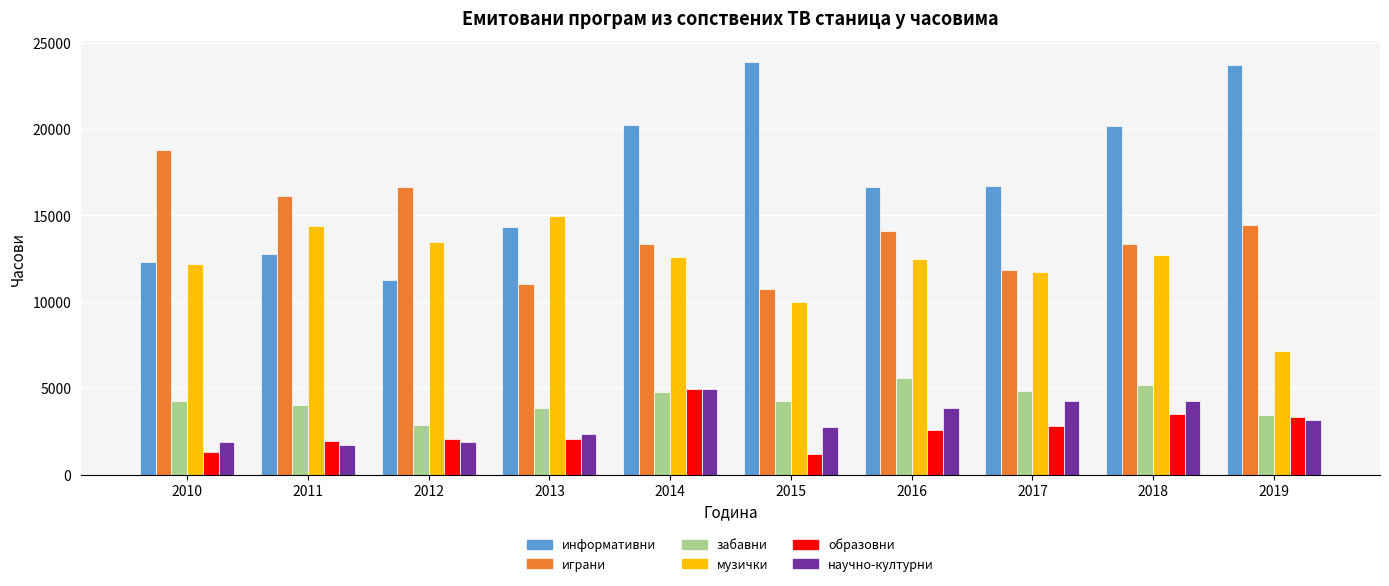

At how many categories does at least one series exceed 6778?

10